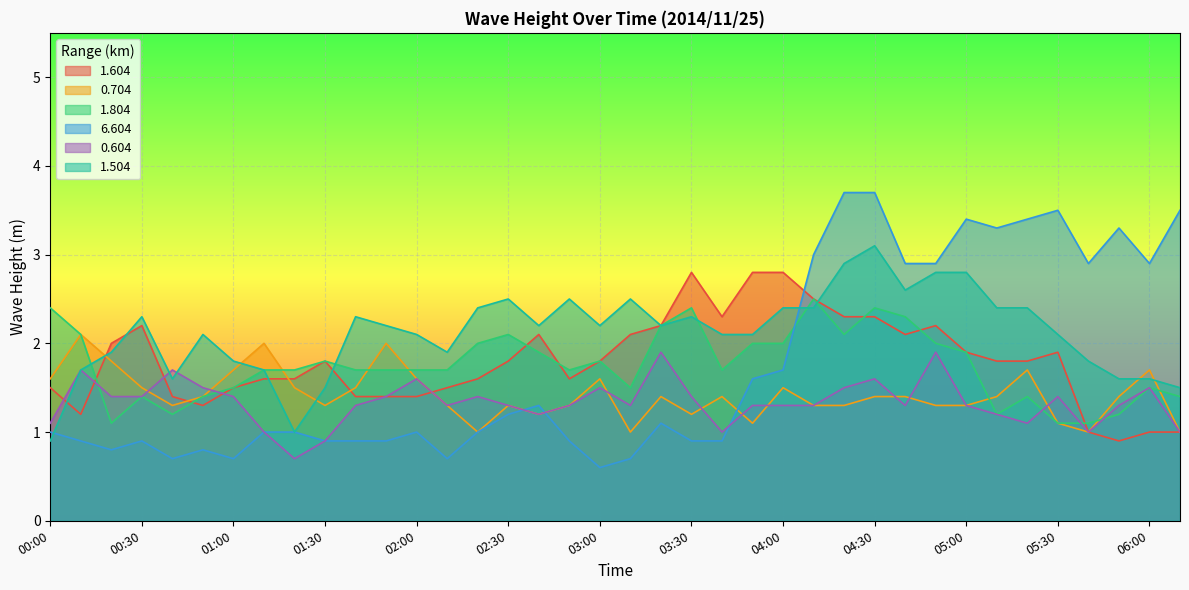

Between which two adjacent categories do 1.604 and 6.604 first intersect?

04:00 and 04:10